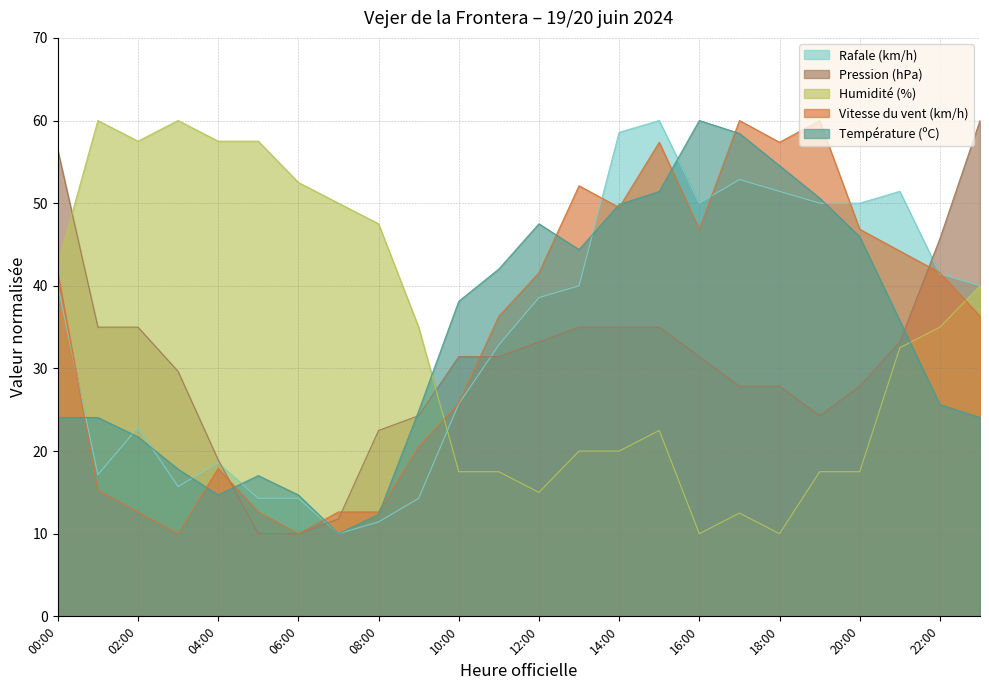

What is the value of the Température (ºC) point at the 11th from the left?

38.1